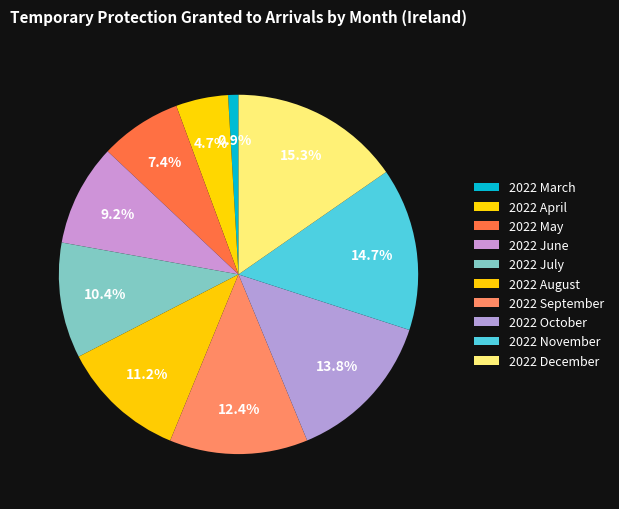

What is the total percentage of 2022 November and 2022 June?

23.8%